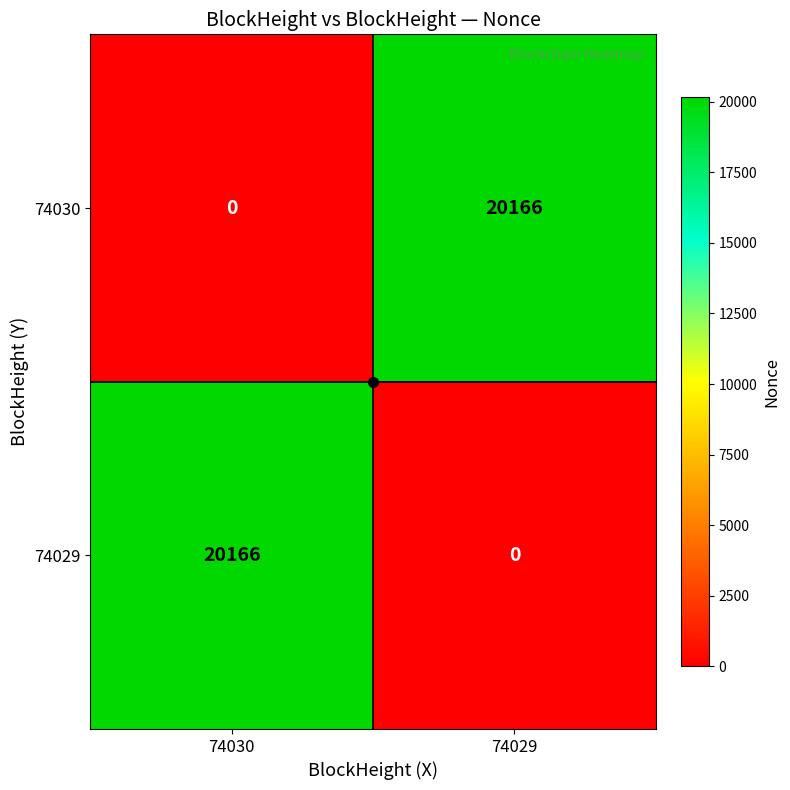

Is the value of 74030 at 74030 greater than the value of 74029 at 74030?

No